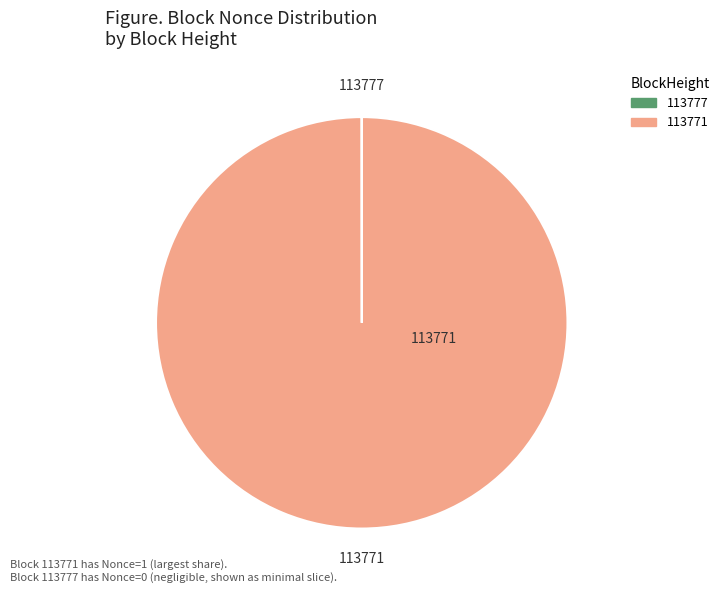

Which slice is the largest?

113771